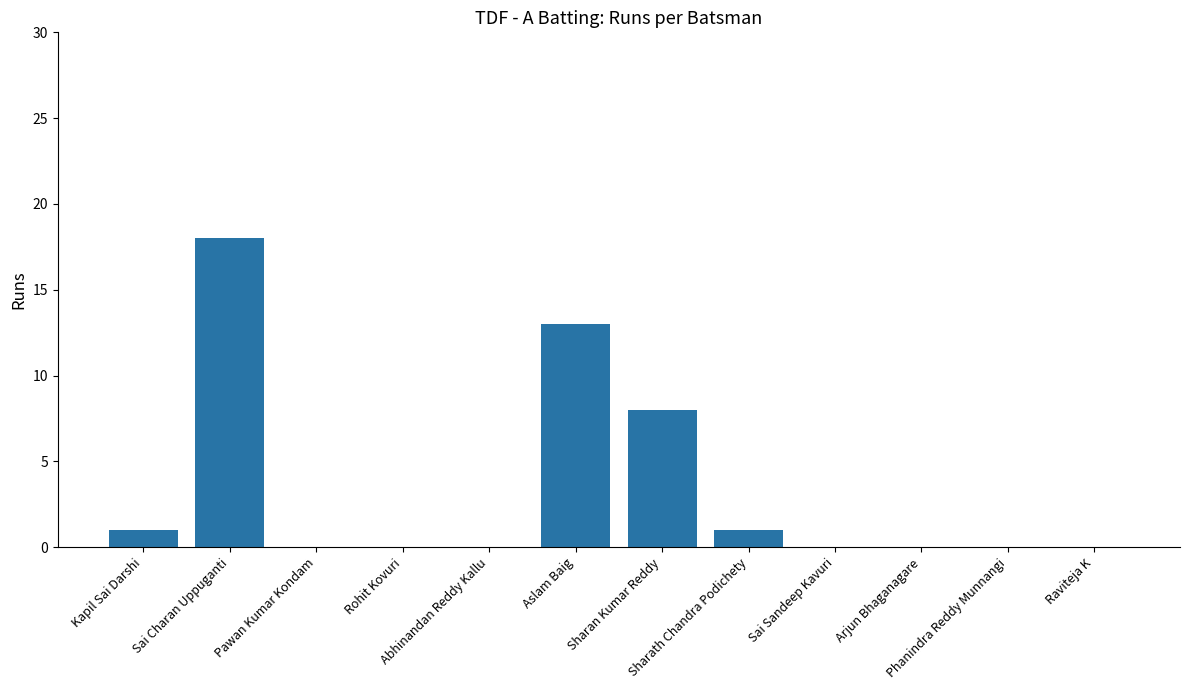

The value at Aslam Baig is 13. True or false?

True